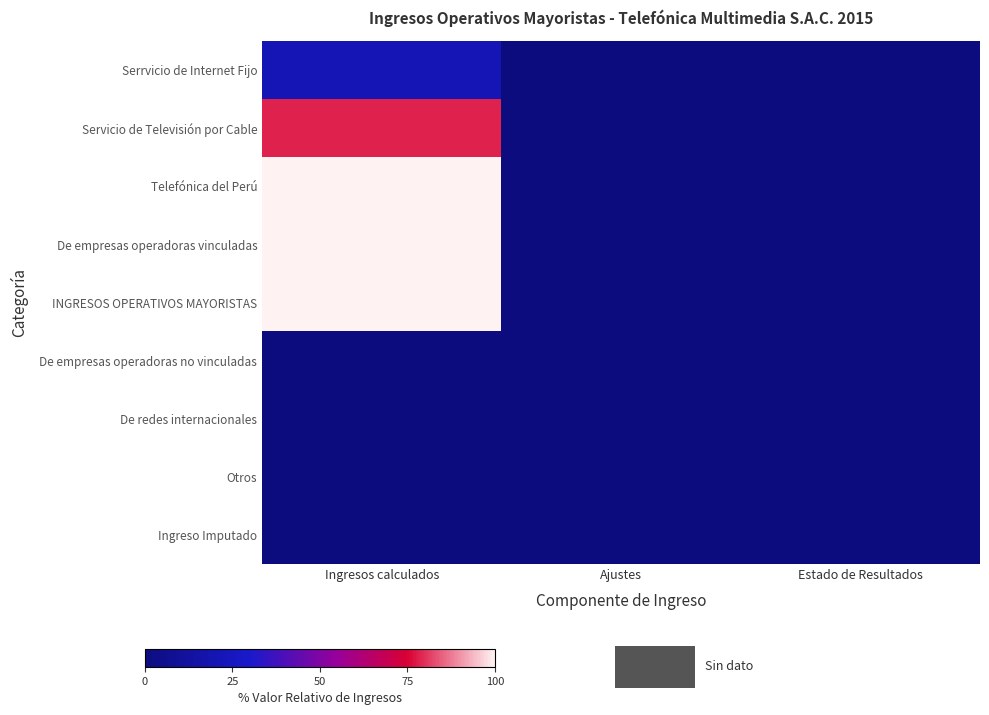

Which series changed the most between Ajustes and Estado de Resultados?

Serrvicio de Internet Fijo